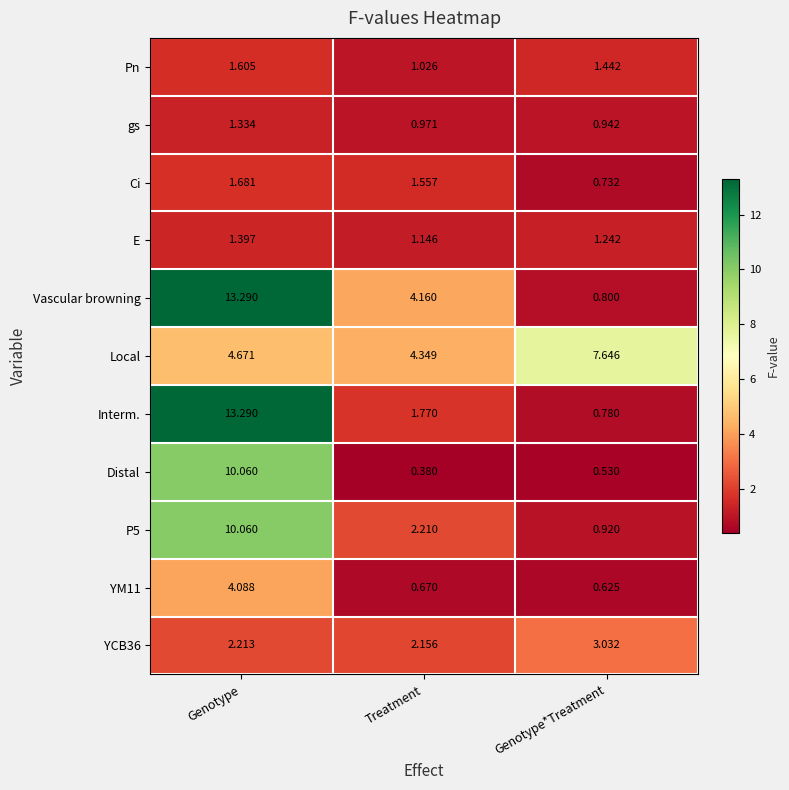

Which category has the lowest value in the YCB36 series?

Treatment